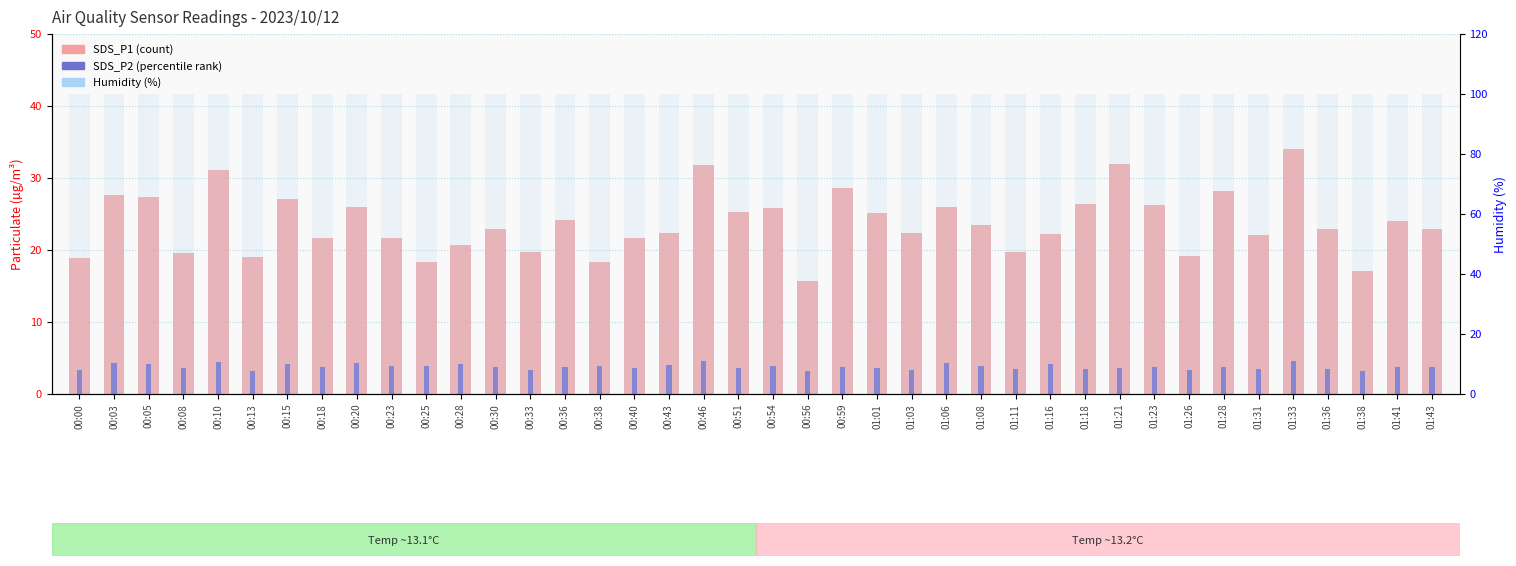

What is the spread (max minus min) of values at 00:13?

96.7